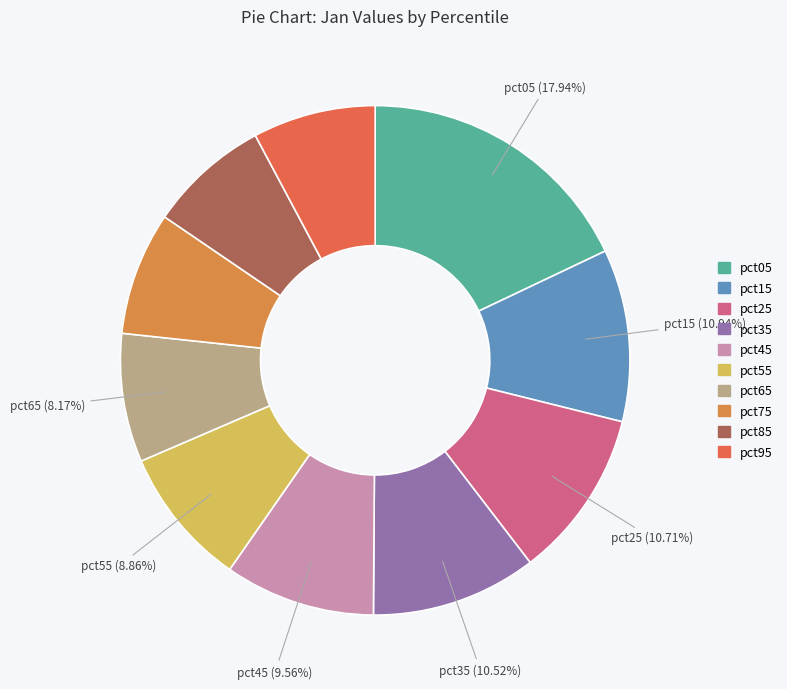

To the nearest percent, what is the average slice percentage?

10%